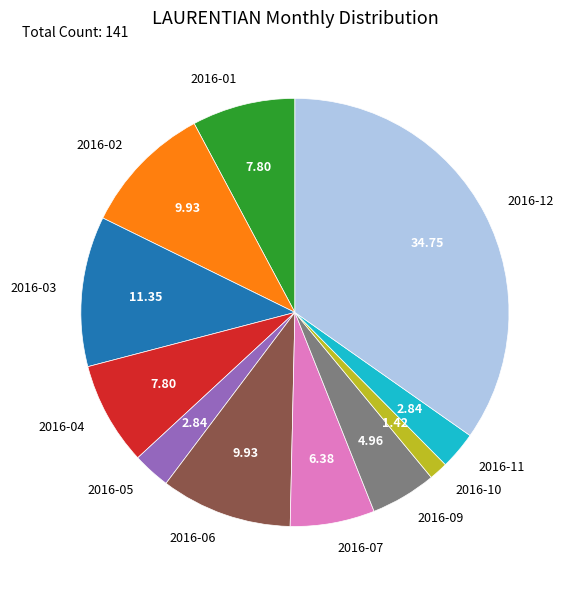

Is 2016-11 the majority of the pie?

No